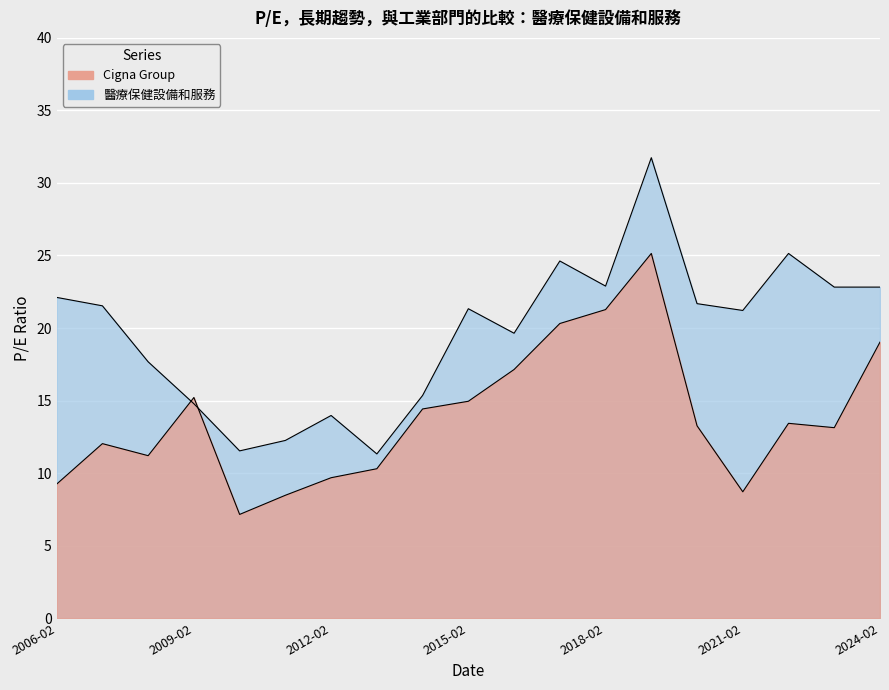

What is the lowest value of the Cigna Group series?

7.2